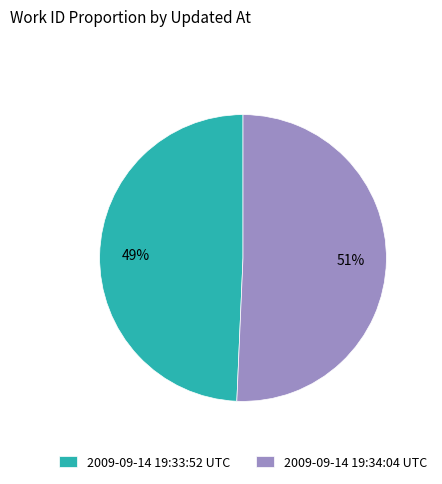

To the nearest percent, what is the combined percentage of 2009-09-14 19:33:52 UTC and 2009-09-14 19:34:04 UTC?

100%